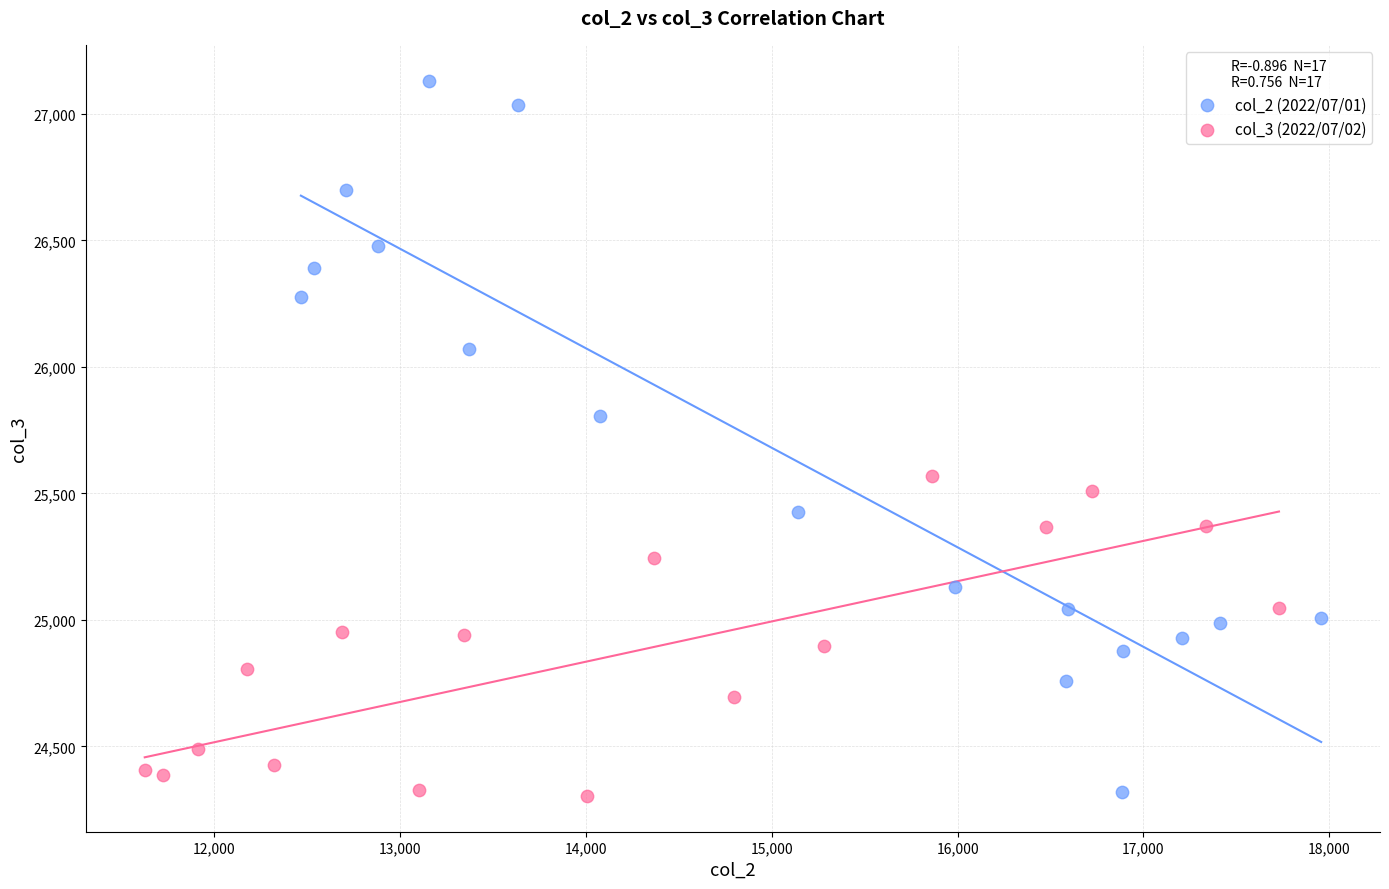

What are all the series names shown in the legend?

col_2 (2022/07/01), col_3 (2022/07/02)